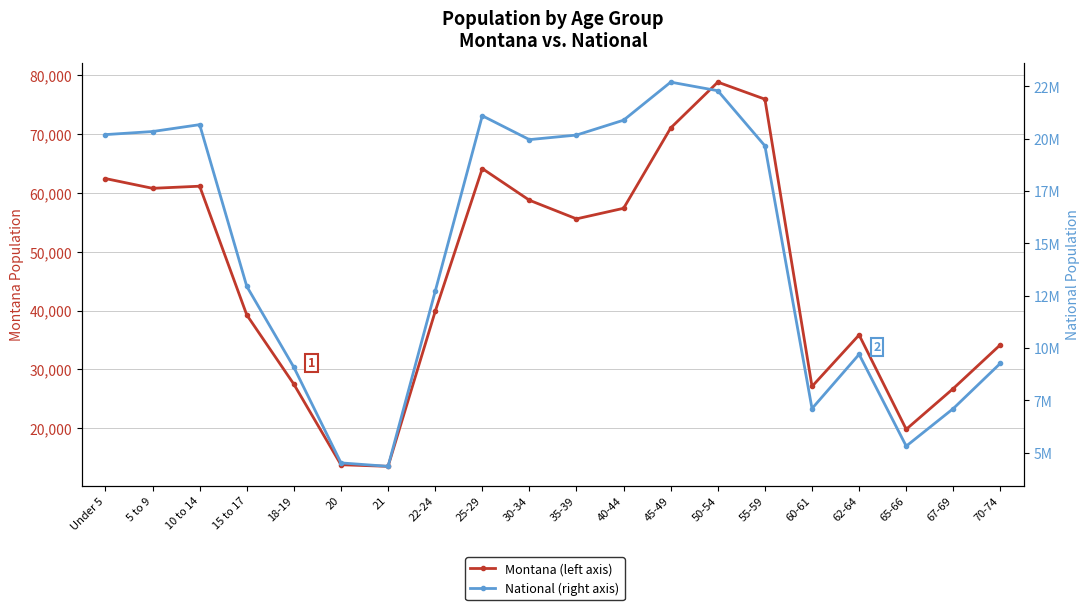

What is the greatest value displayed?

22708591